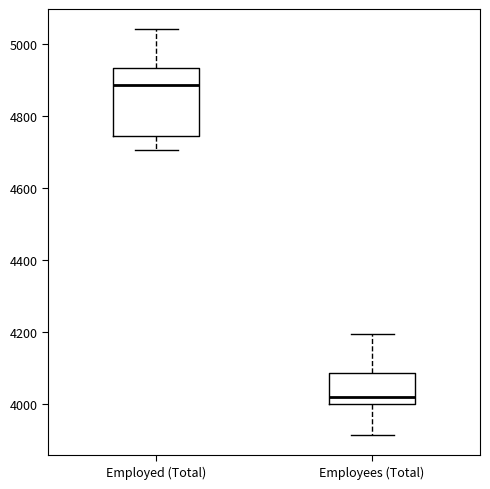

Which box is the tallest, from its lower edge to its upper edge?

Employed (Total)